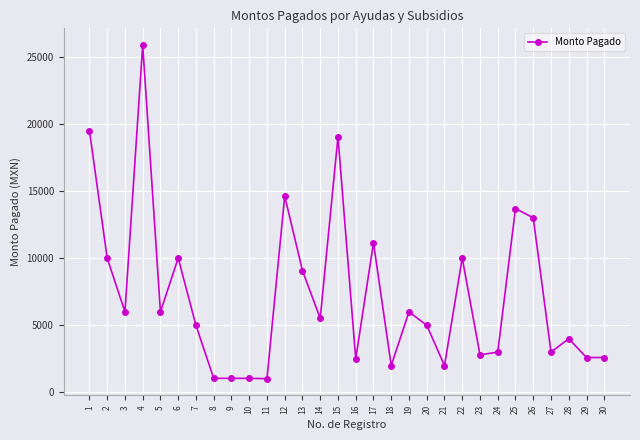

Is it true that the value at 22 is 17336.9?

False